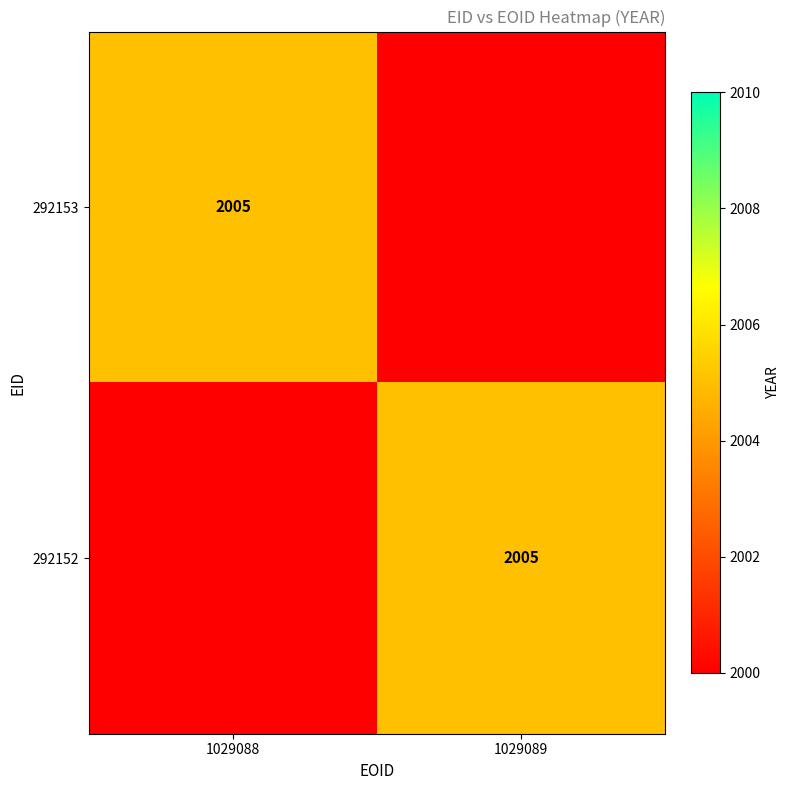

The 292153 series shows 2632 at 1029088. True or false?

False